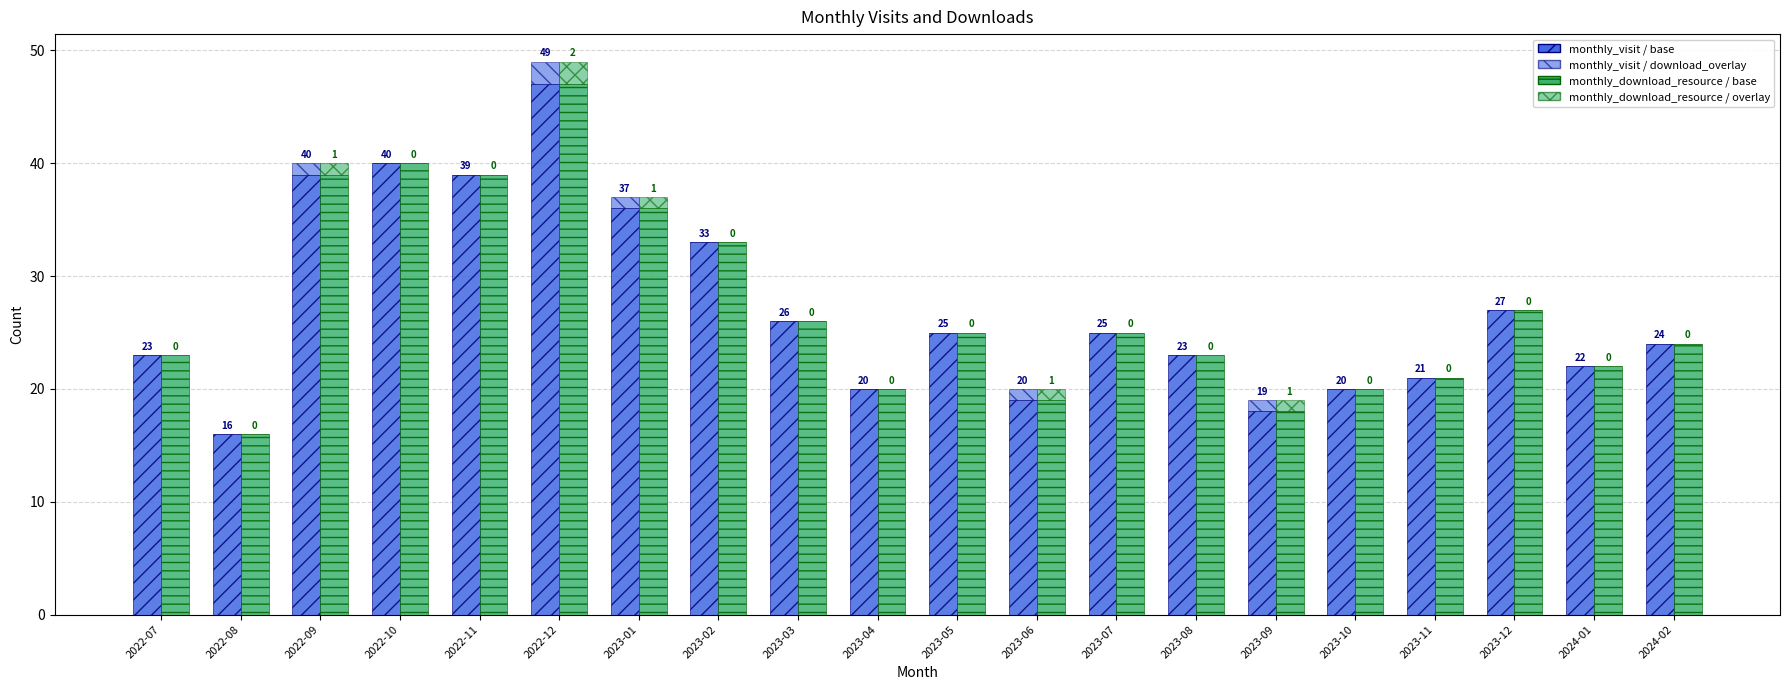

List the series in order of their peak value, lowest first.

monthly_visit / download_overlay, monthly_download_resource / overlay, monthly_visit / base, monthly_download_resource / base